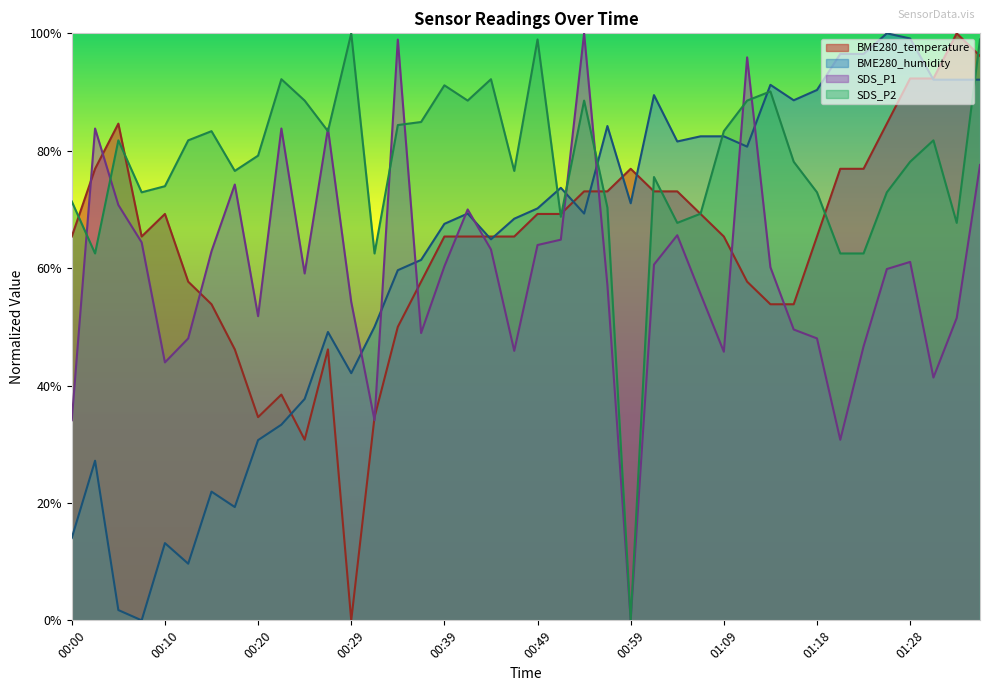

Where does the SDS_P1 series first go above 60?

00:02